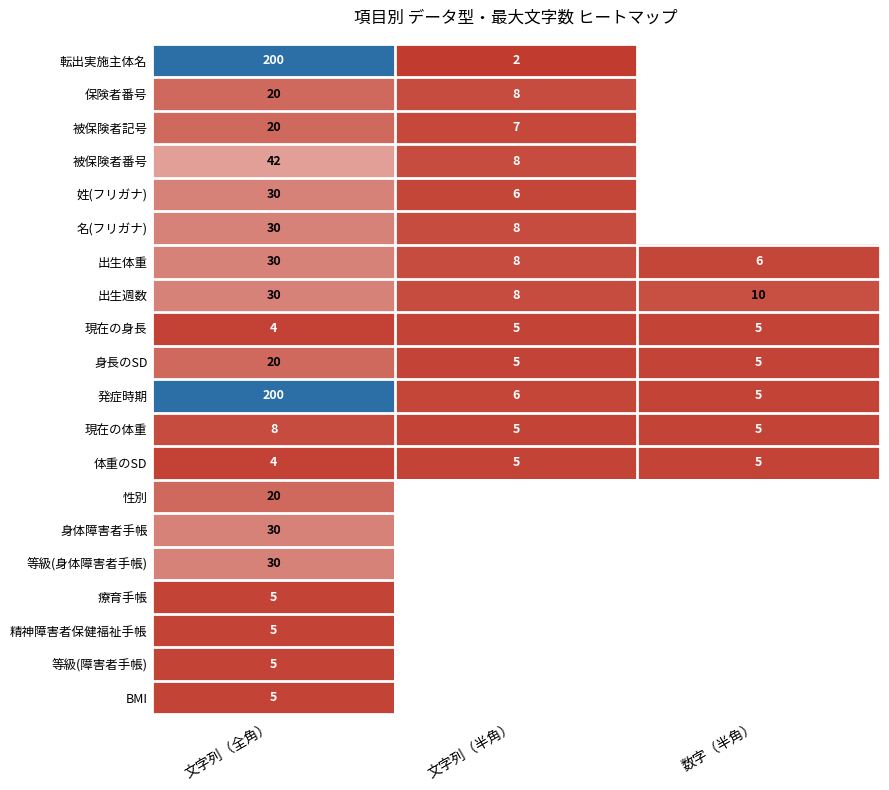

What is the difference between the maximum and minimum values in the 出生体重 series?

24